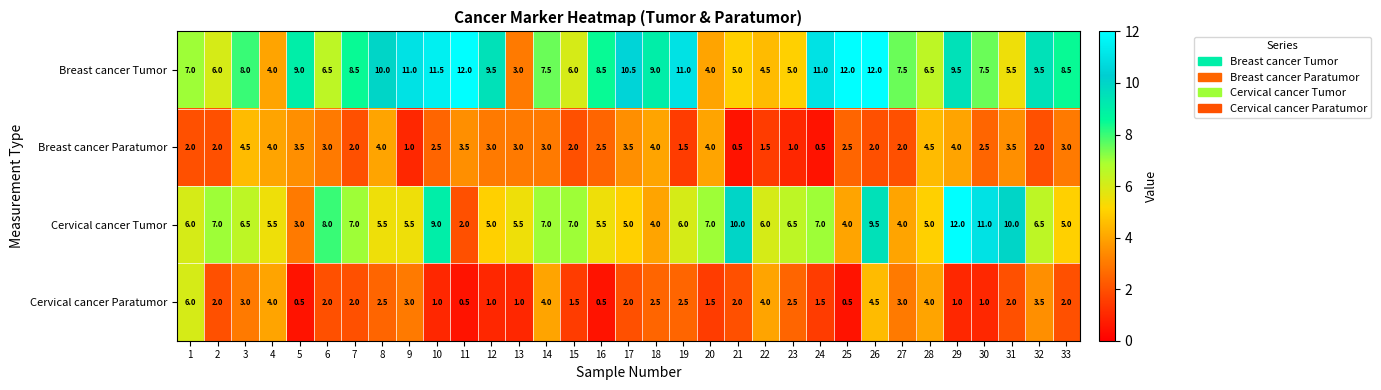

Which series has the widest spread of values?

Cervical cancer Tumor